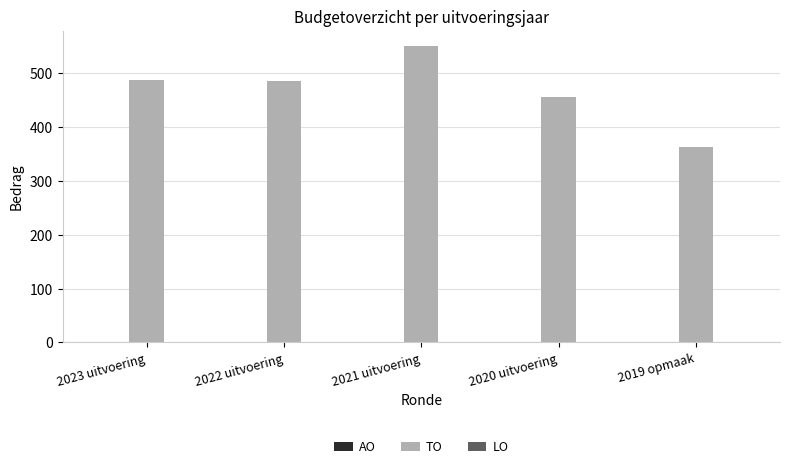

Which label corresponds to the smallest value in the chart?

2019 opmaak